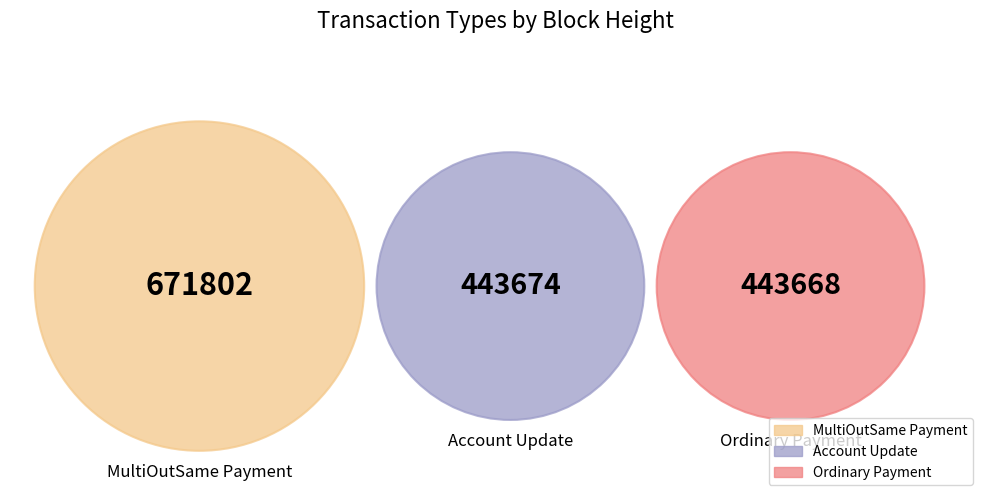

To the nearest percent, what portion does MultiOutSame Payment represent?

43%